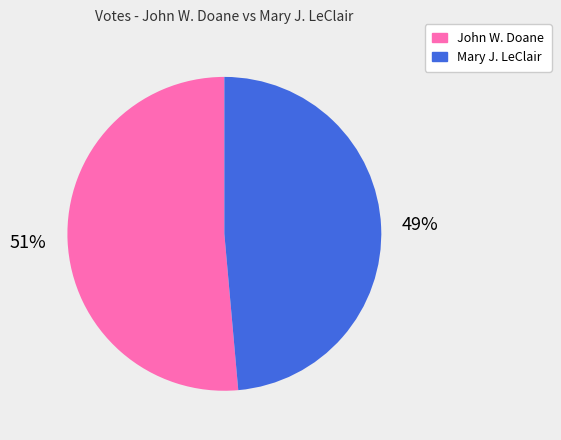

Is the sum of John W. Doane and Mary J. LeClair greater than half?

Yes